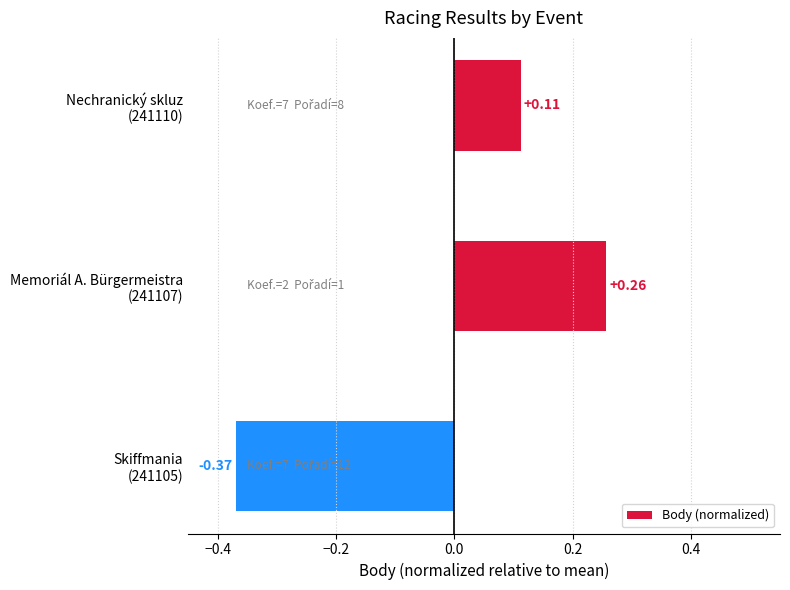

Count the values in the range 0 to 1.

2